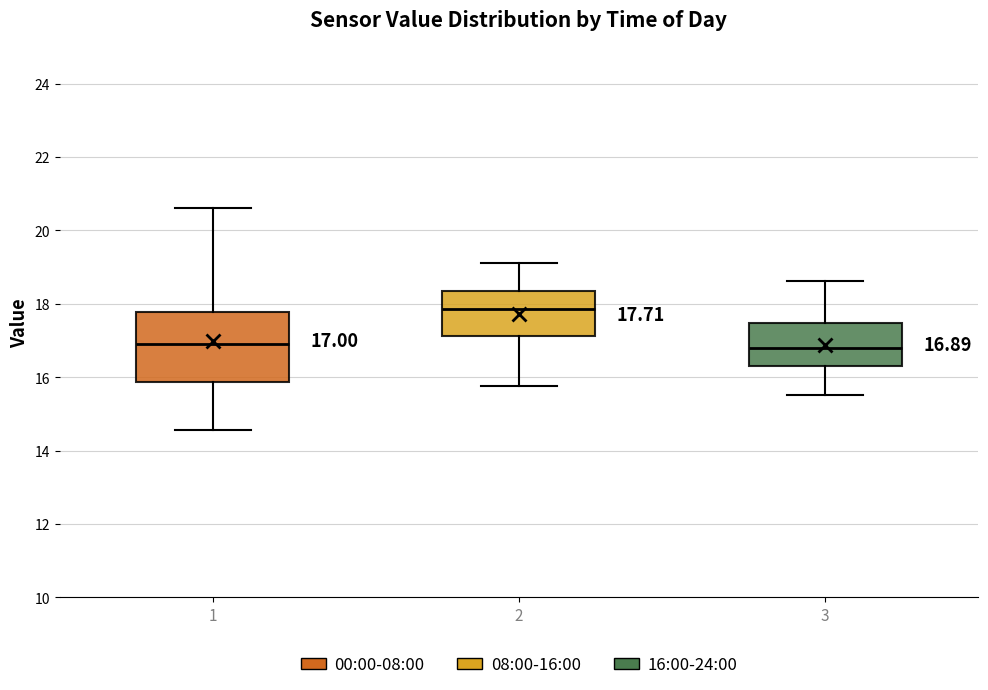

Which box has the highest median line?

2